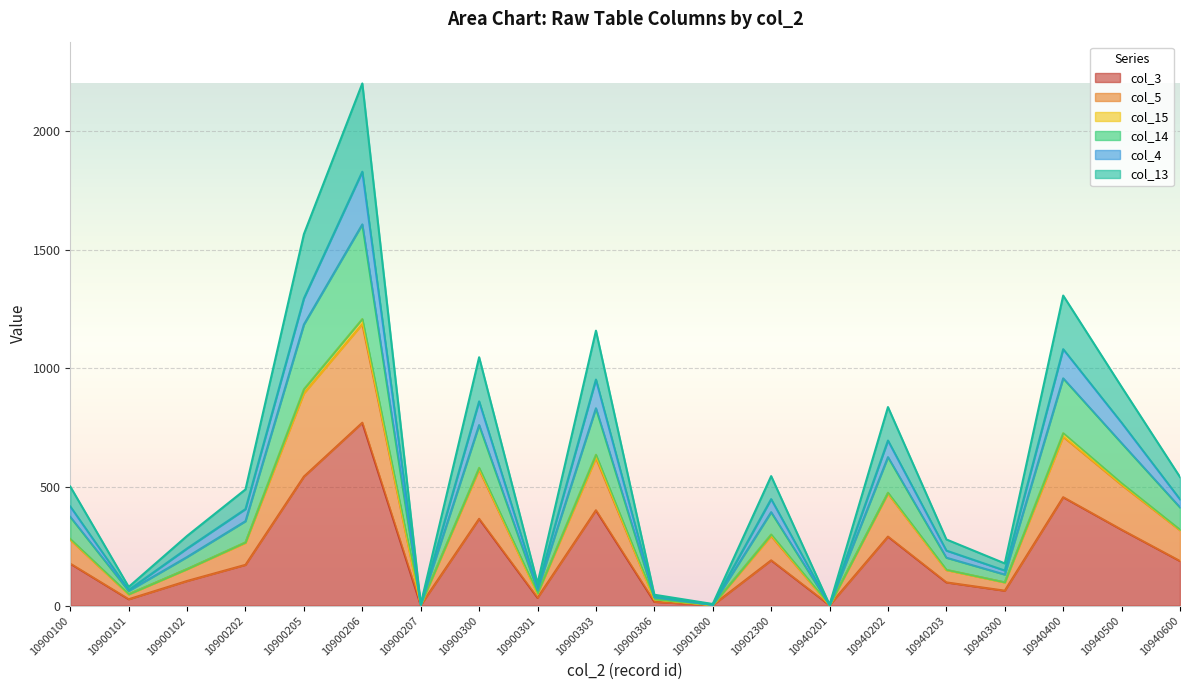

In col_5, how many points are lower than both neighbors (excluding endpoints)?

6